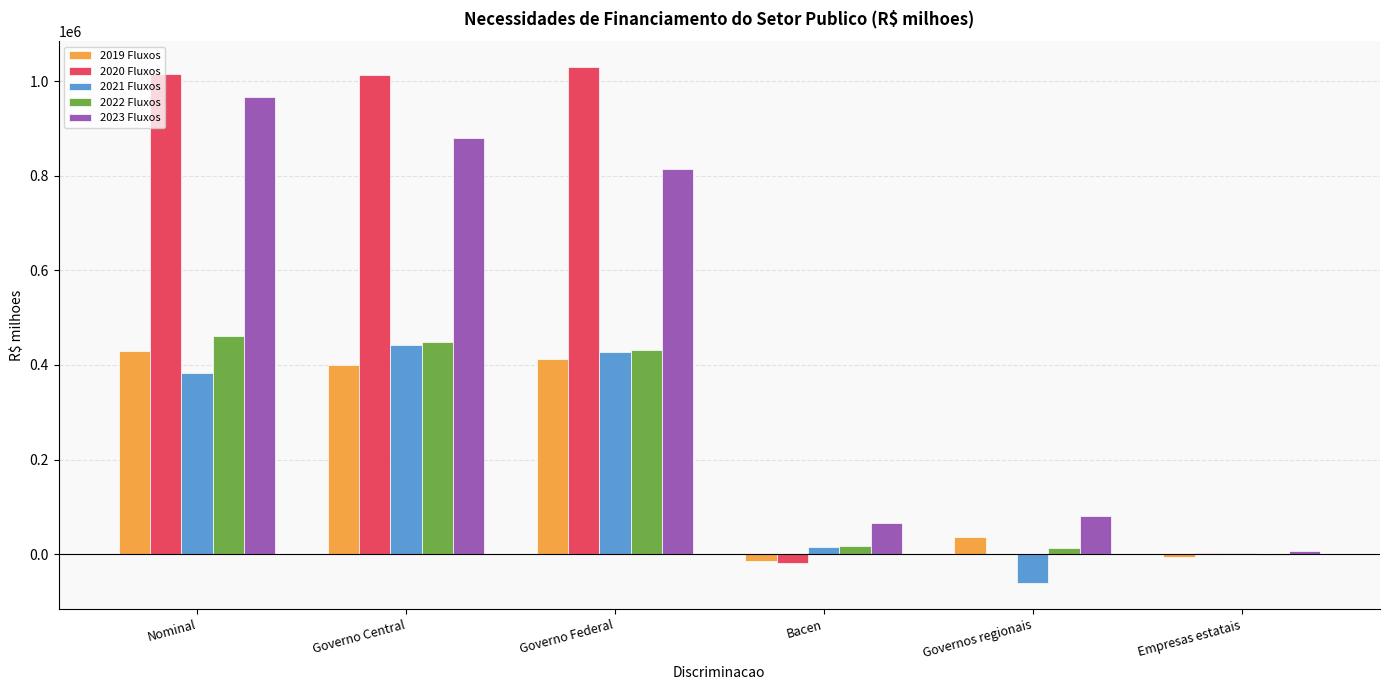

Which series has the largest range (max minus min)?

2020 Fluxos